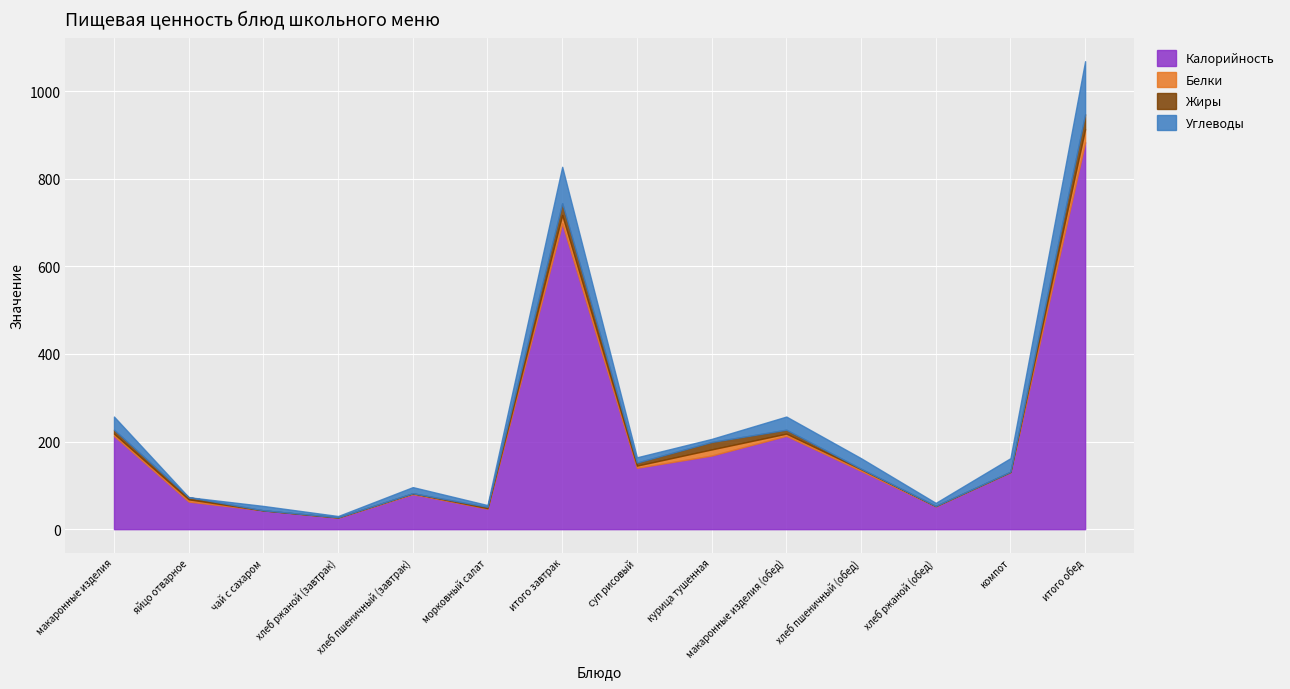

At which category does the chart reach its minimum across all series?

чай с сахаром